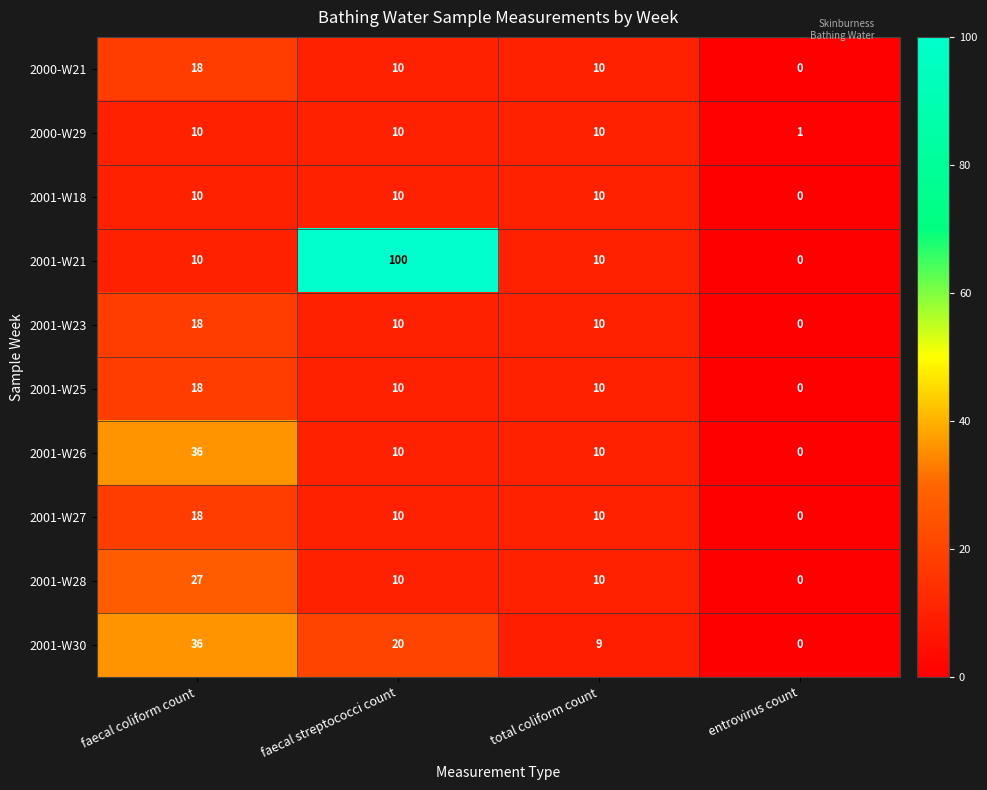

Which series has the largest total across all categories?

2001-W21